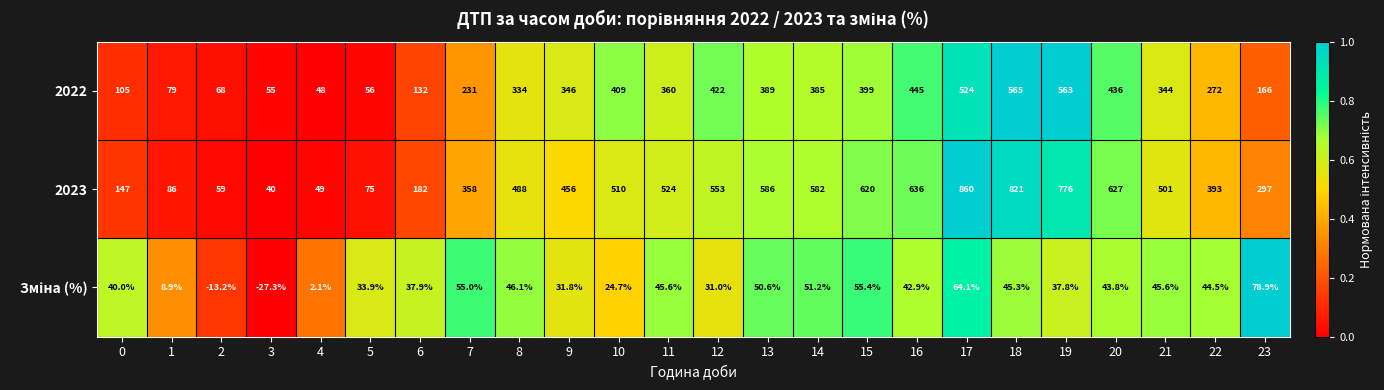

Which category has the highest value across all series?

17